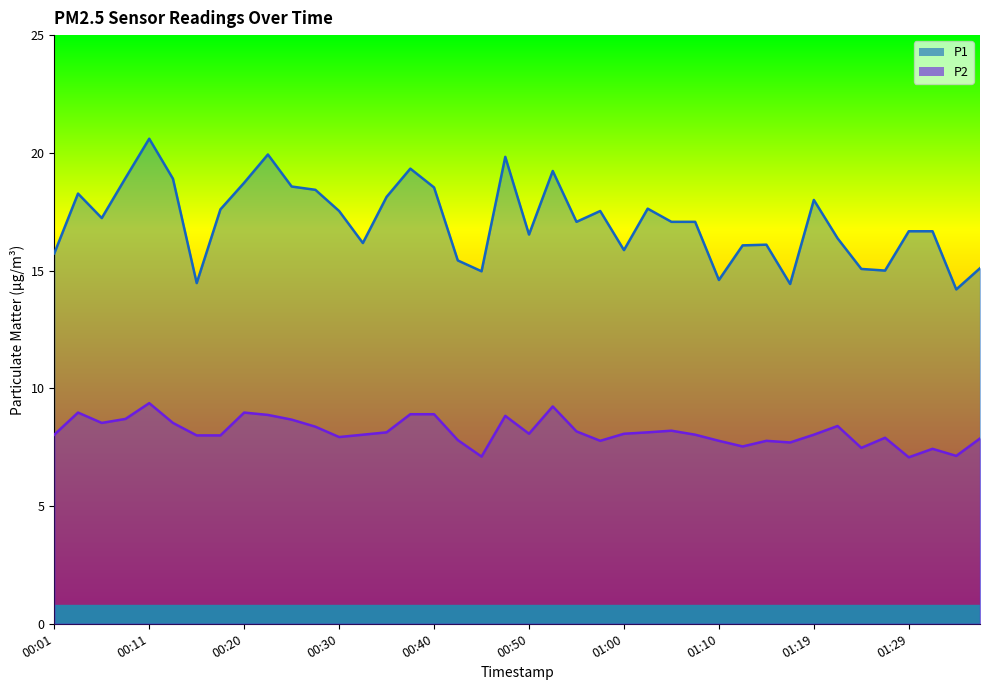

What is the label of the 29th point from the left?

01:10